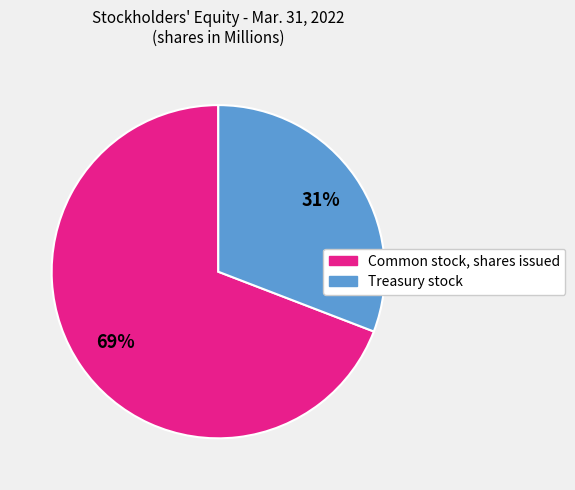

To the nearest percent, what is the difference between the Common stock, shares issued and Treasury stock slice percentages?

38%